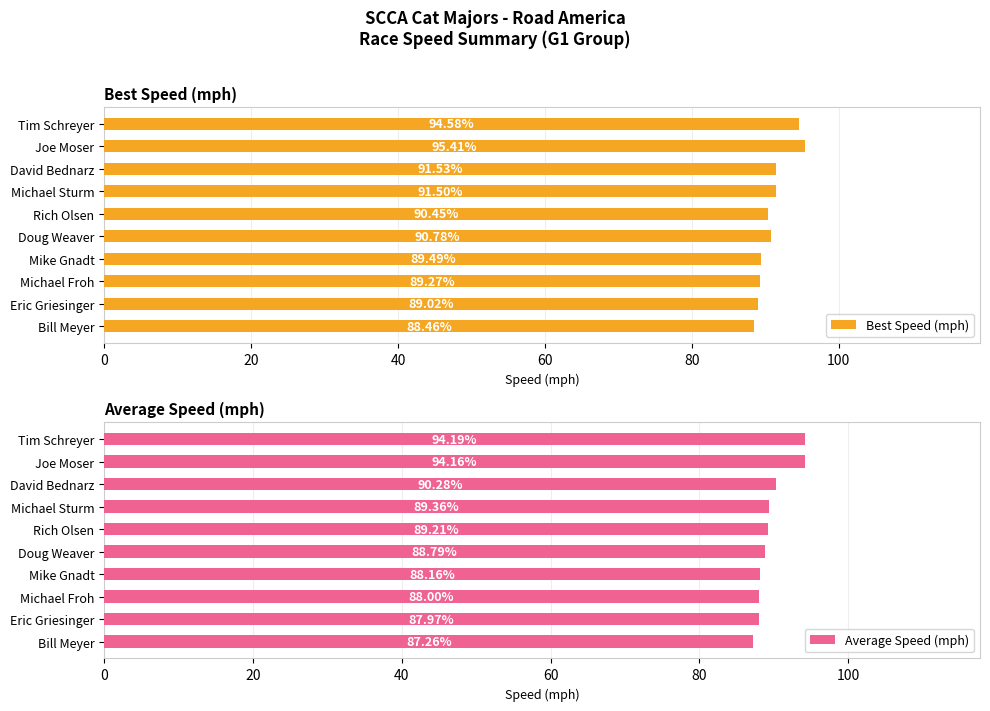

What is the difference between the maximum and second lowest values in the Average Speed (mph) series?

6.2